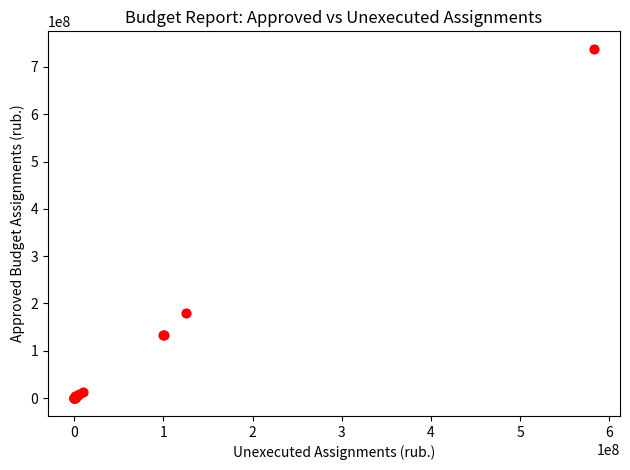

What Y value in the scatter plot is closest to 368660174?

180236850.0